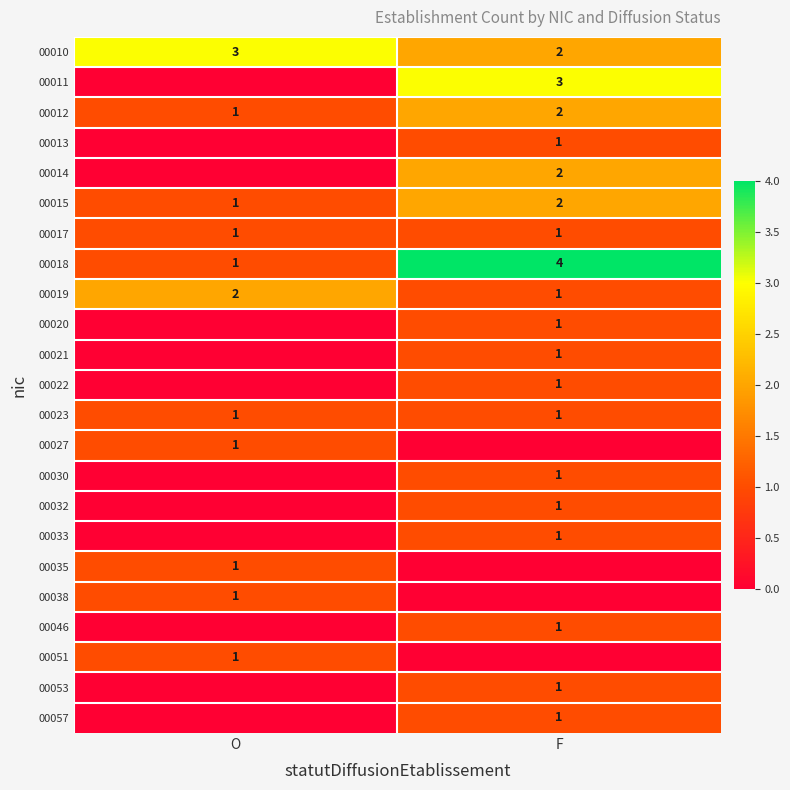

What is the sum of the 00018 values at O and F?

5